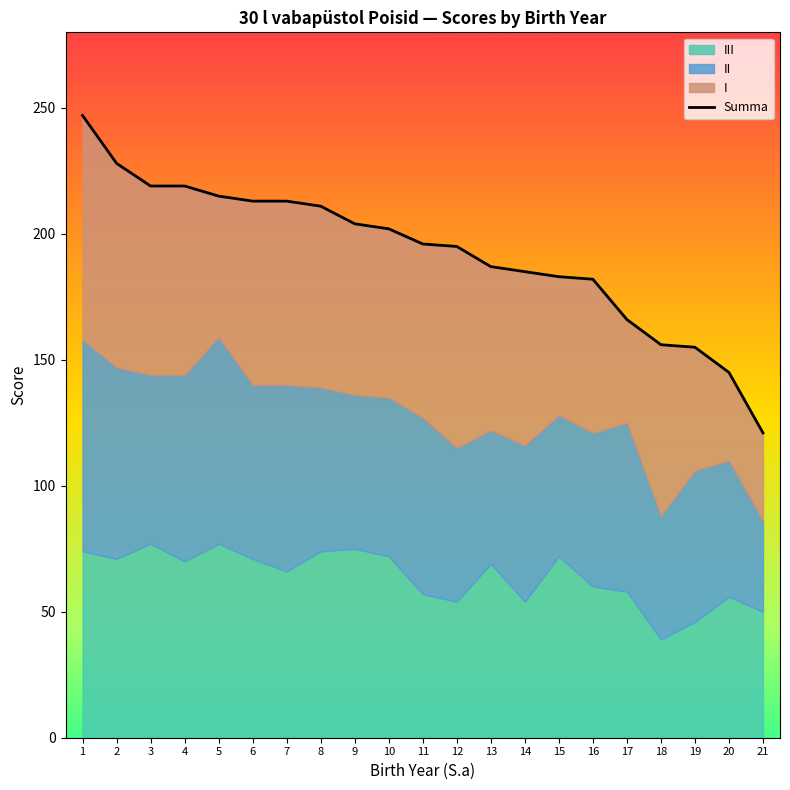

What is the smallest value displayed?

121